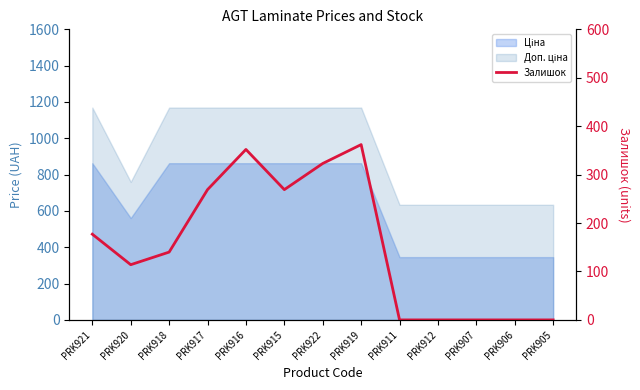

What is the sum of the values at PRK916 and PRK922?

675